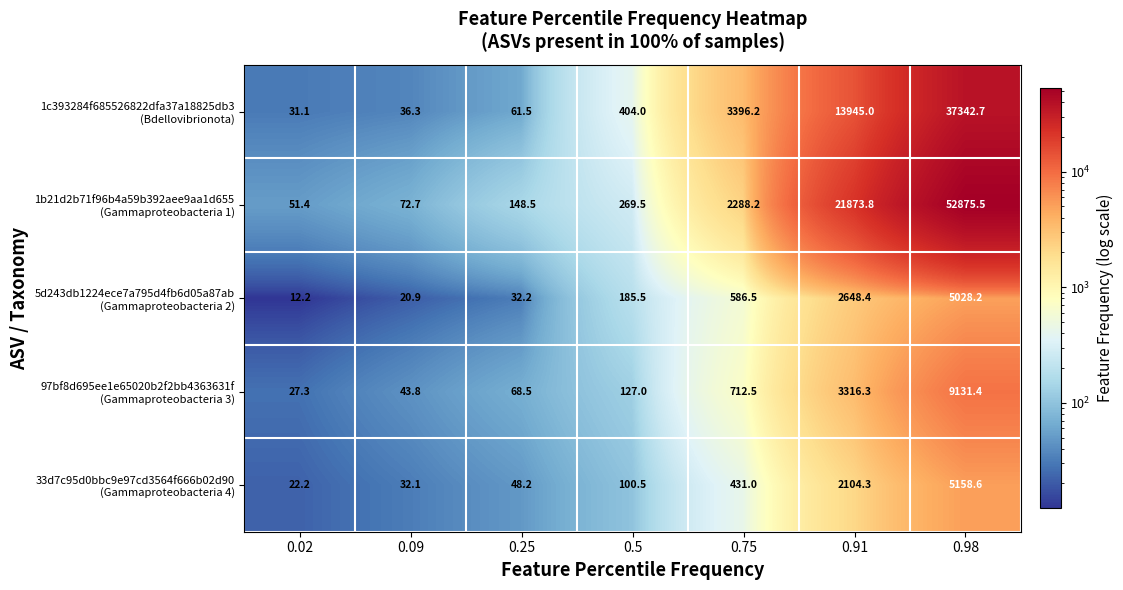

At which category is the sum across all series the highest?

0.98